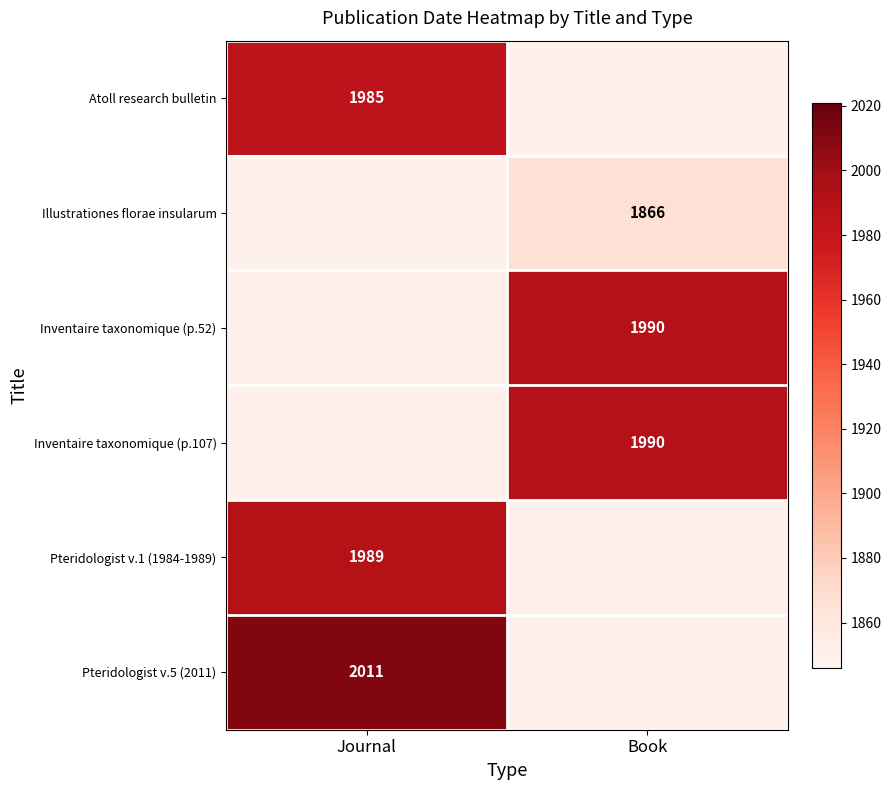

How many data points does each series have?

2